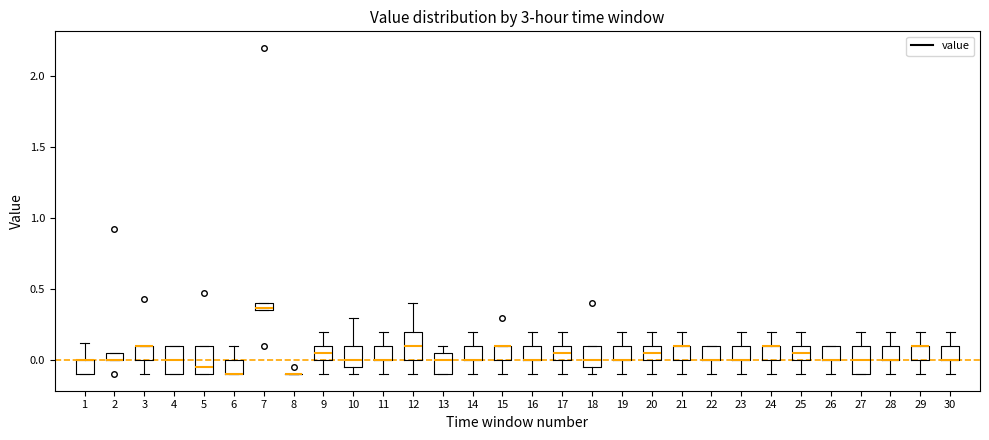

Where does the upper whisker of the box at x = 11 end on the y-axis? The values are not printed on the chart, so give them approximately, as read against the axis.

0.20